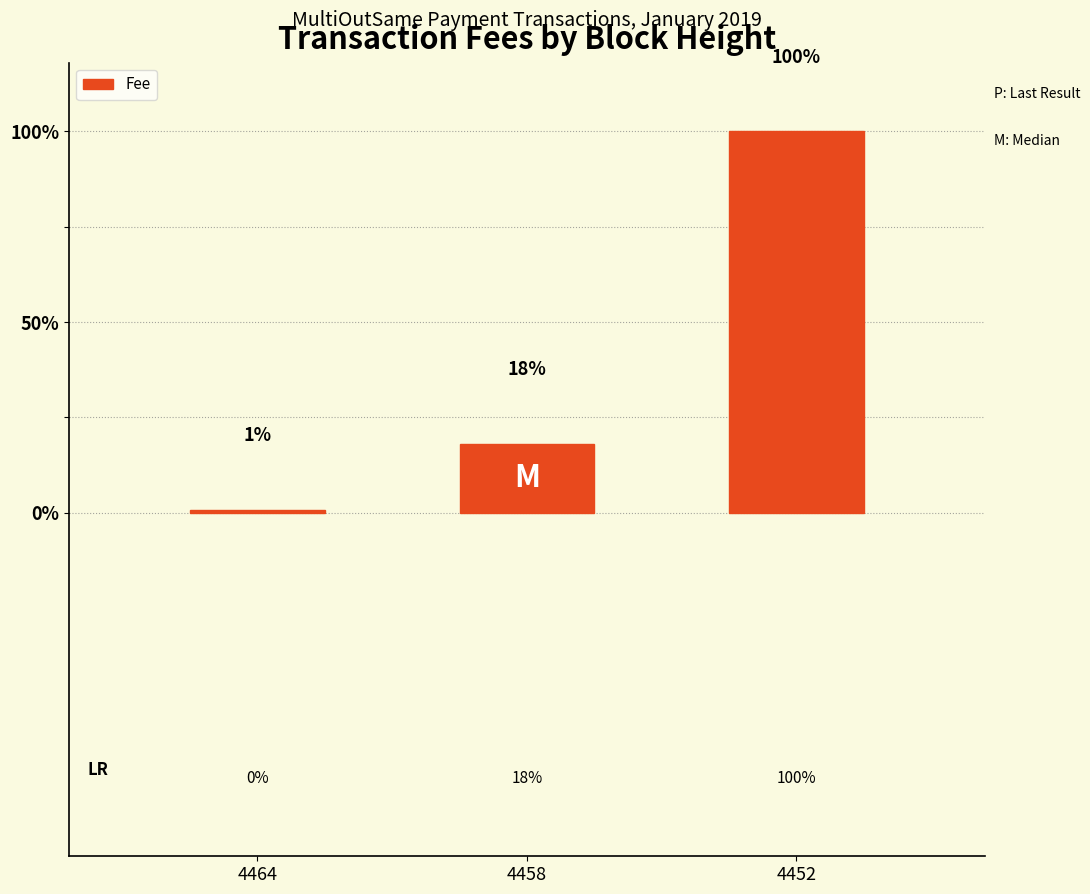

The value at 4452 is 15.4. True or false?

False